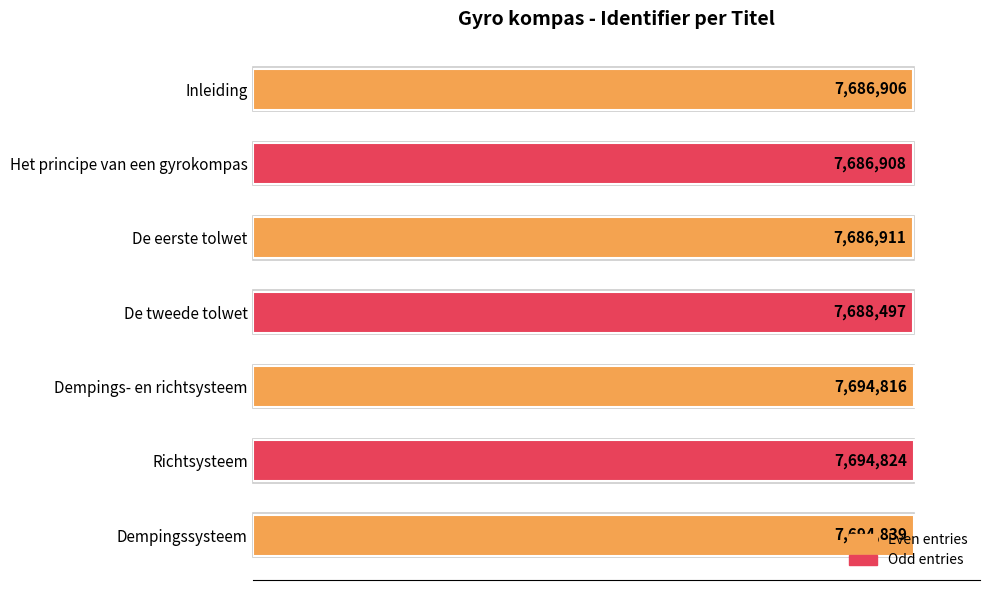

Are the bars horizontal?

Yes